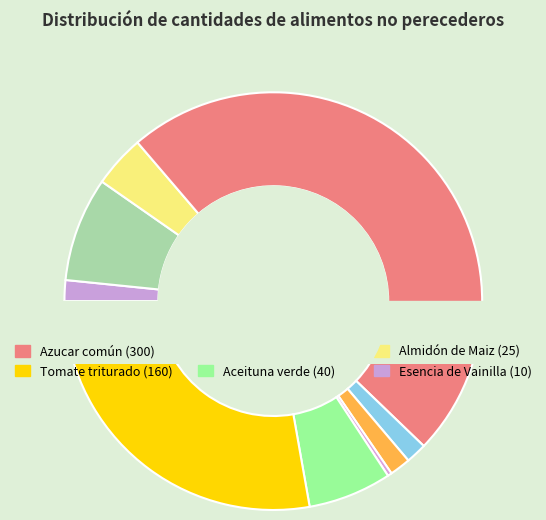

What percentage is the Coco rallado slice, to the nearest percent?

2%